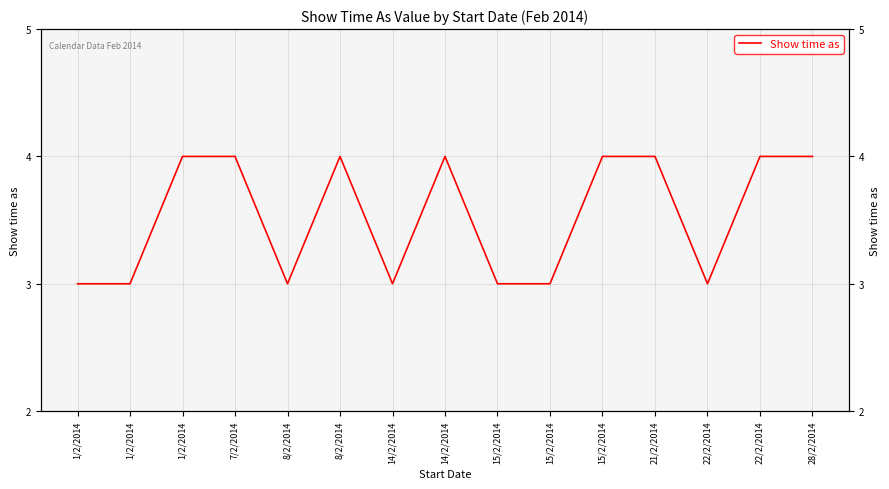

Is this an area chart (filled region under the line)?

No